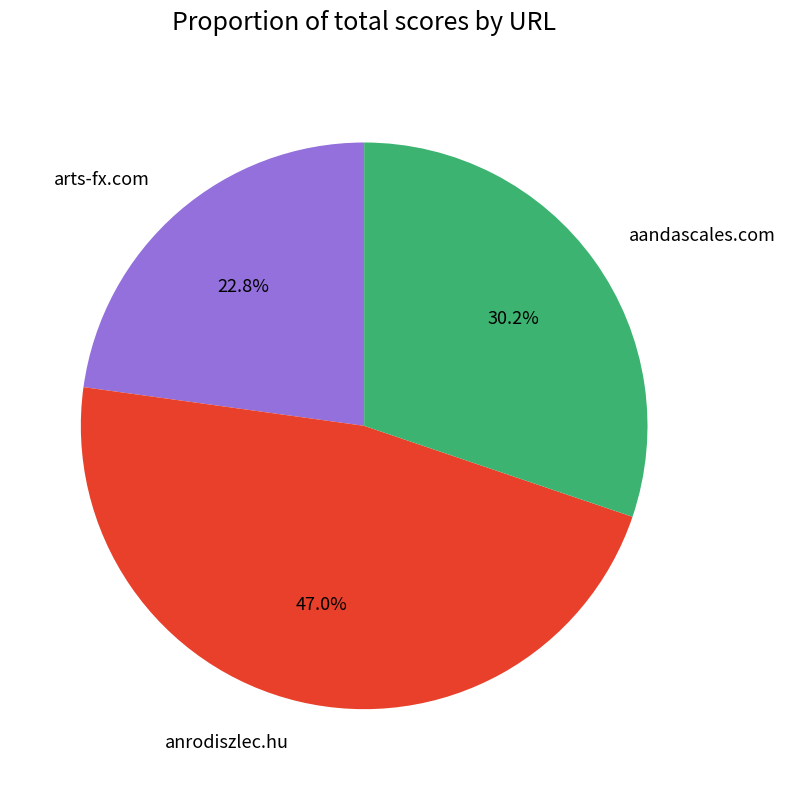

Approximately how many times larger is the value at aandascales.com compared to arts-fx.com?

1.3